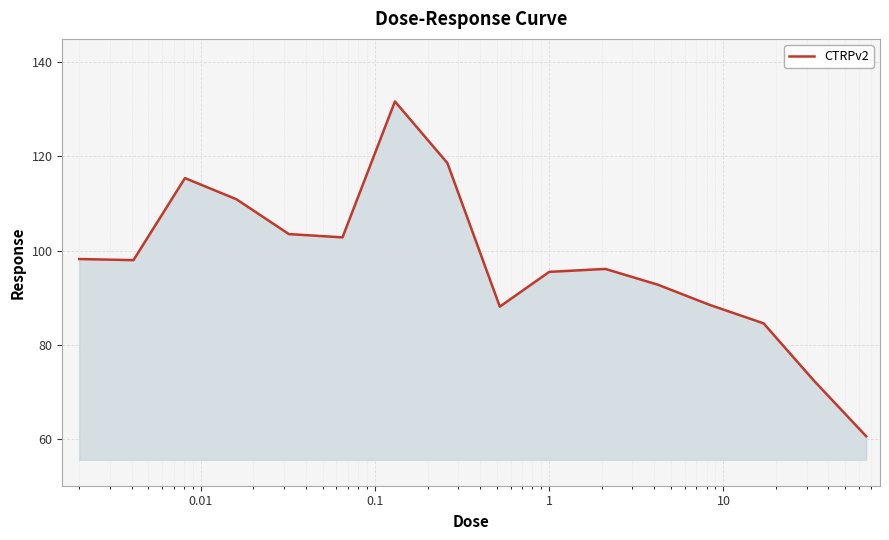

What is the smallest value displayed?

60.5